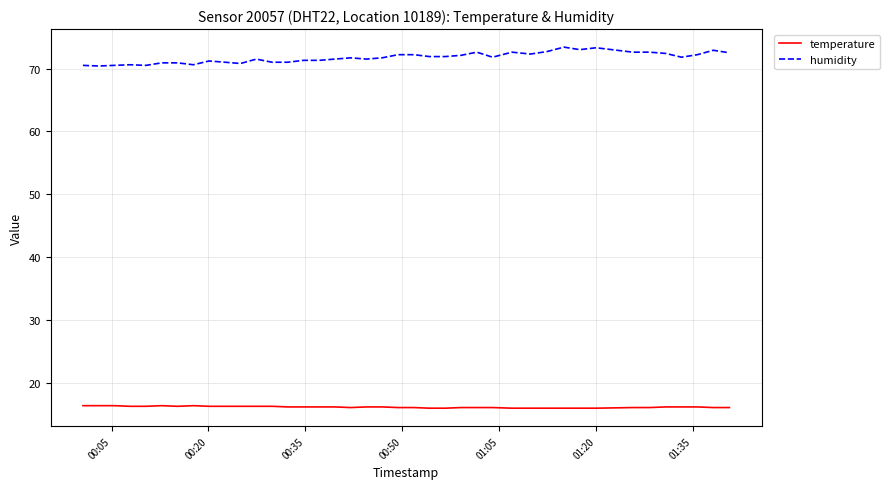

Which series has the largest total across all categories?

humidity